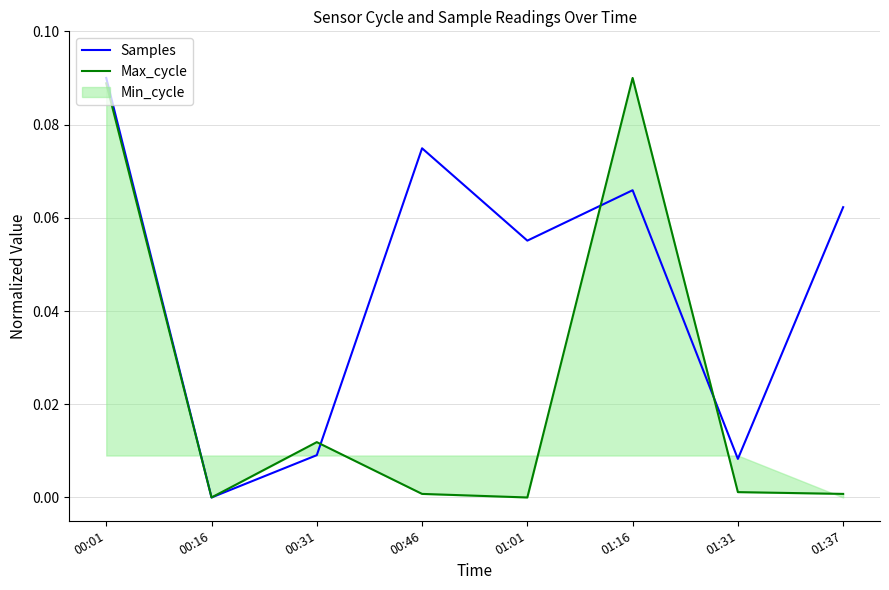

True or false: Max_cycle has more than 2 points higher than both neighbors.

False